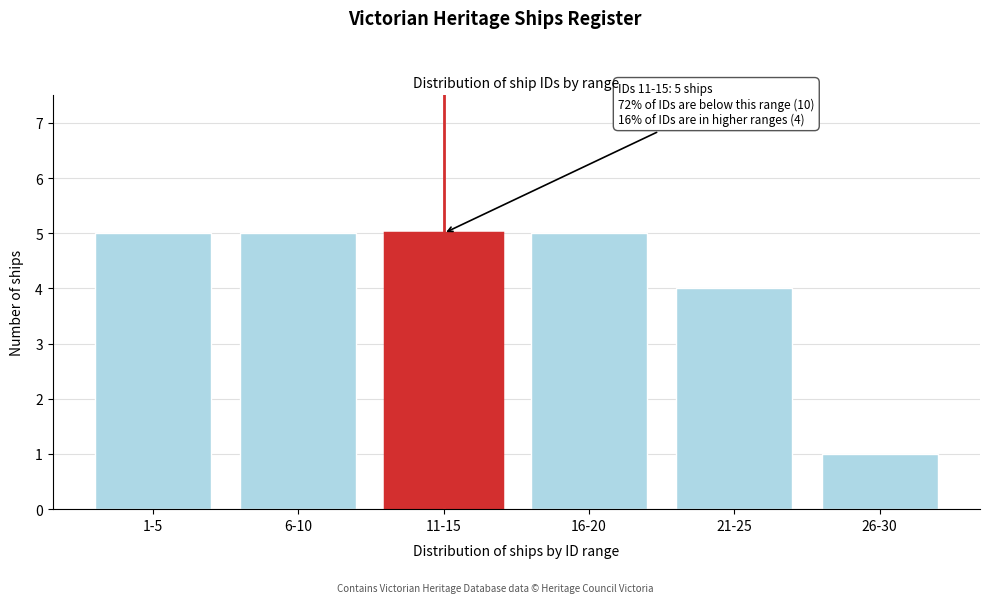

Reading right to left, extract all data points from this chart.

1	4	5	5	5	5